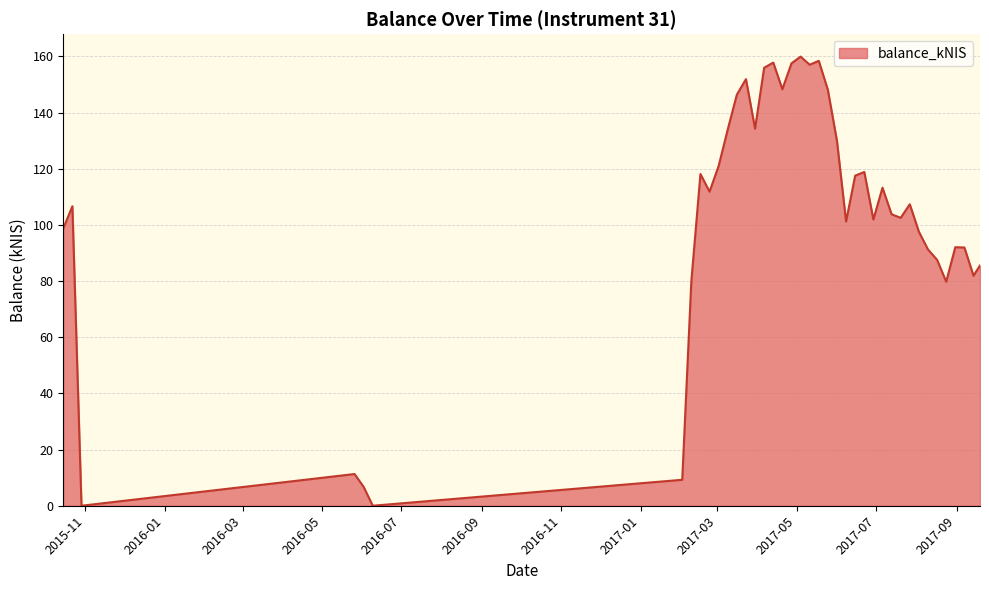

How many lines are shown in the chart?

1